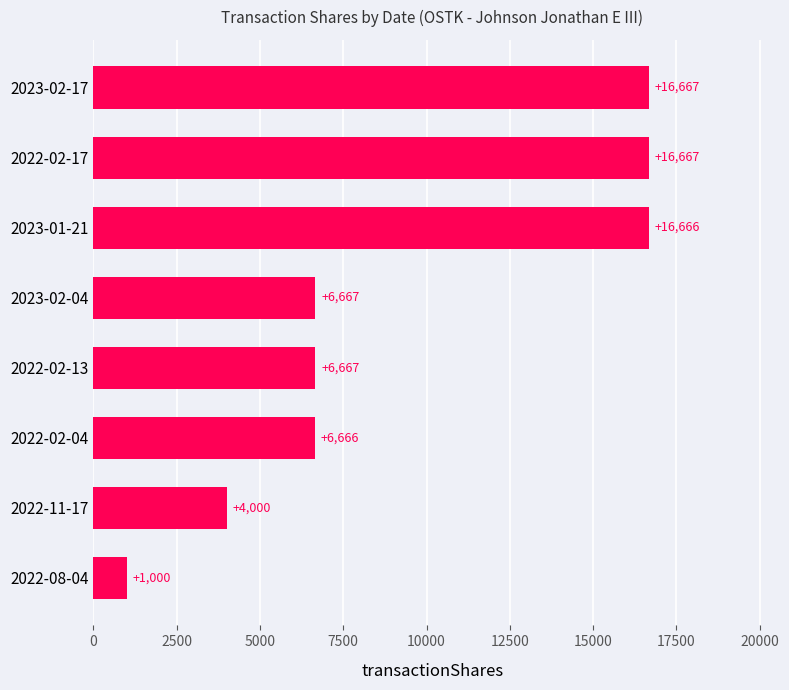

What is the change in value from 2023-02-17 to 2022-02-04?

-10001